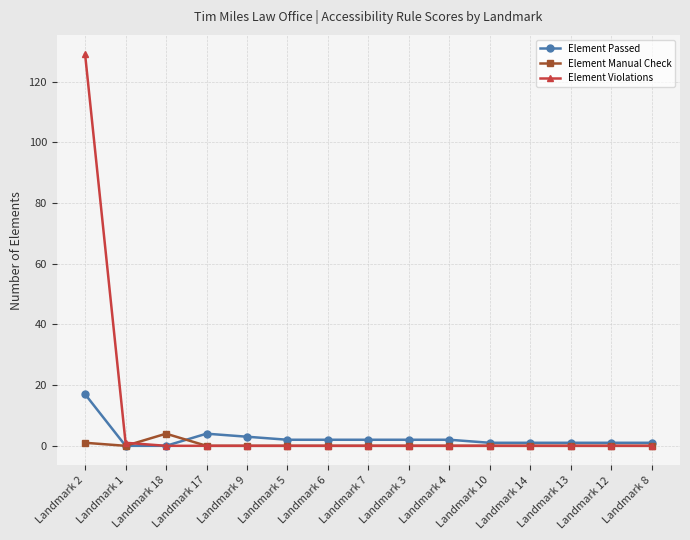

The Element Violations series shows 0 at Landmark 8. True or false?

True